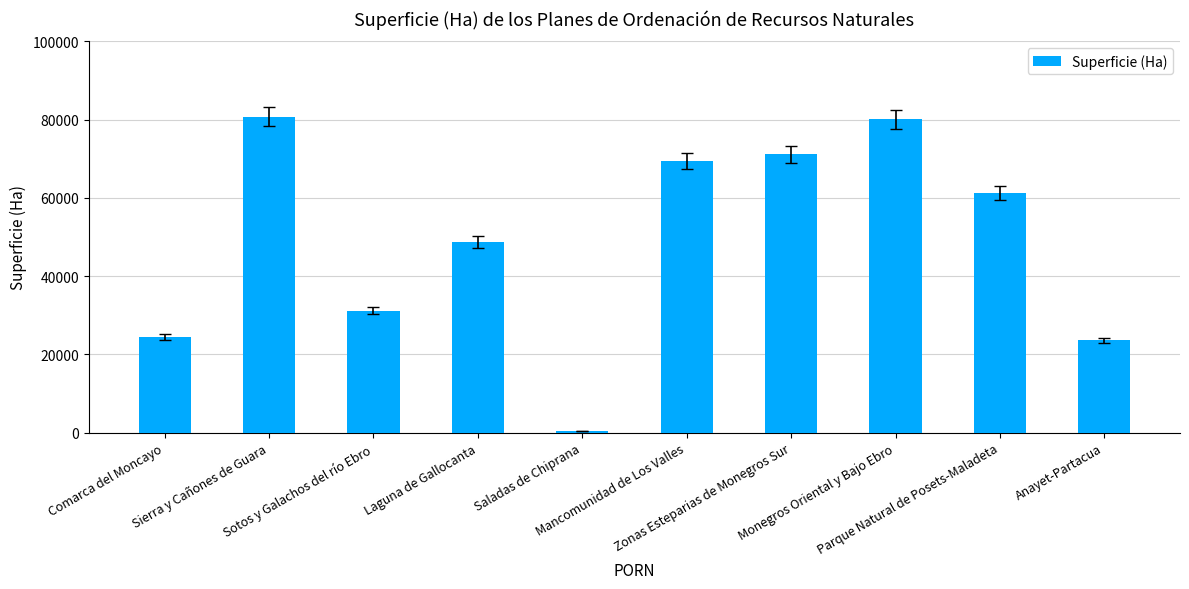

The value at Parque Natural de Posets-Maladeta is 28578. True or false?

False